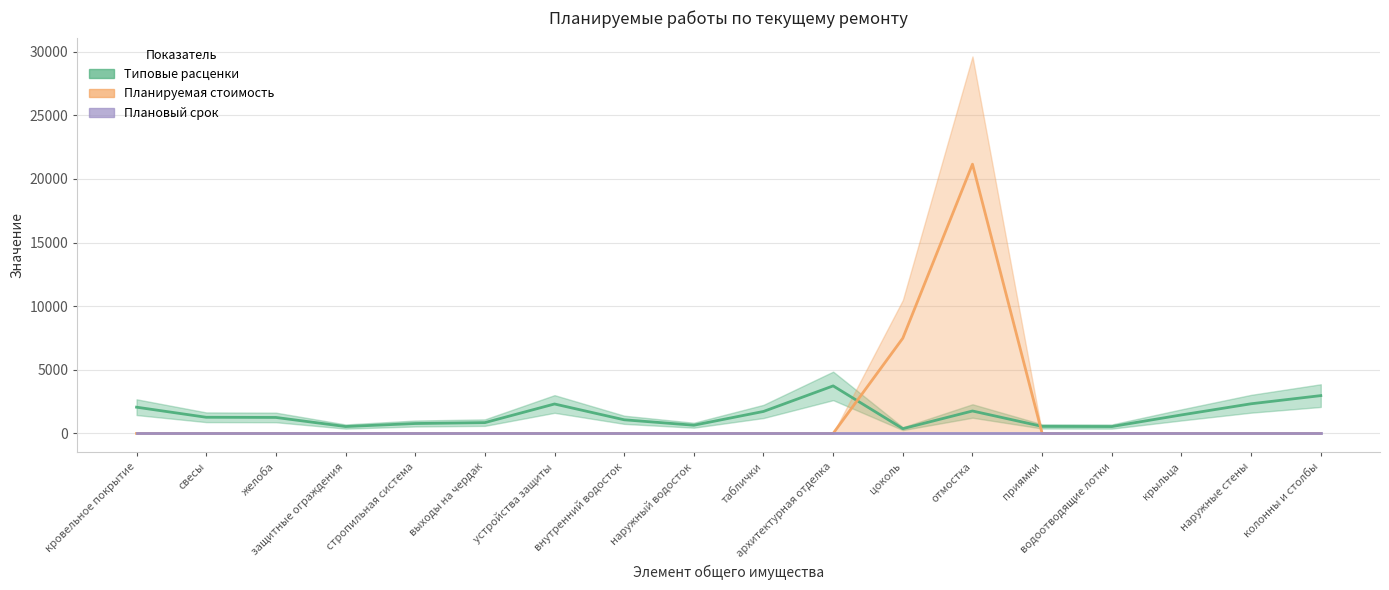

Which series has the widest spread of values?

Планируемая стоимость